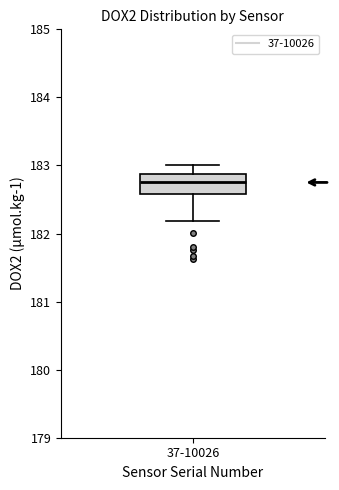

Transcribe this box plot: give where the median line is, the range the box spans, and where the two whiskers end, as read against the y-axis. The values are not printed on the chart, so give them approximately, as read against the axis.

median 182.8, box 182.6 to 182.9, whiskers 182.2 to 183.0